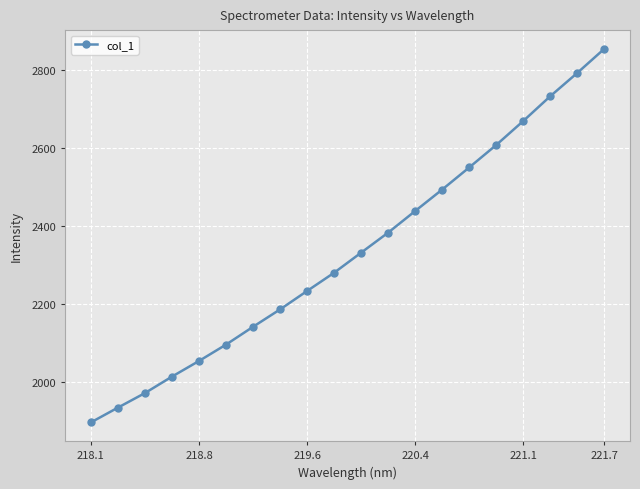

What is the difference between the maximum and minimum values?

957.9